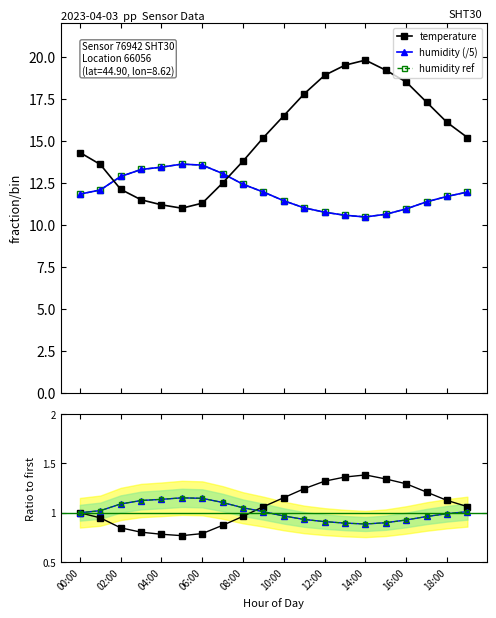

Is it true that humidity ref equals 7.1 at 02:00?

False